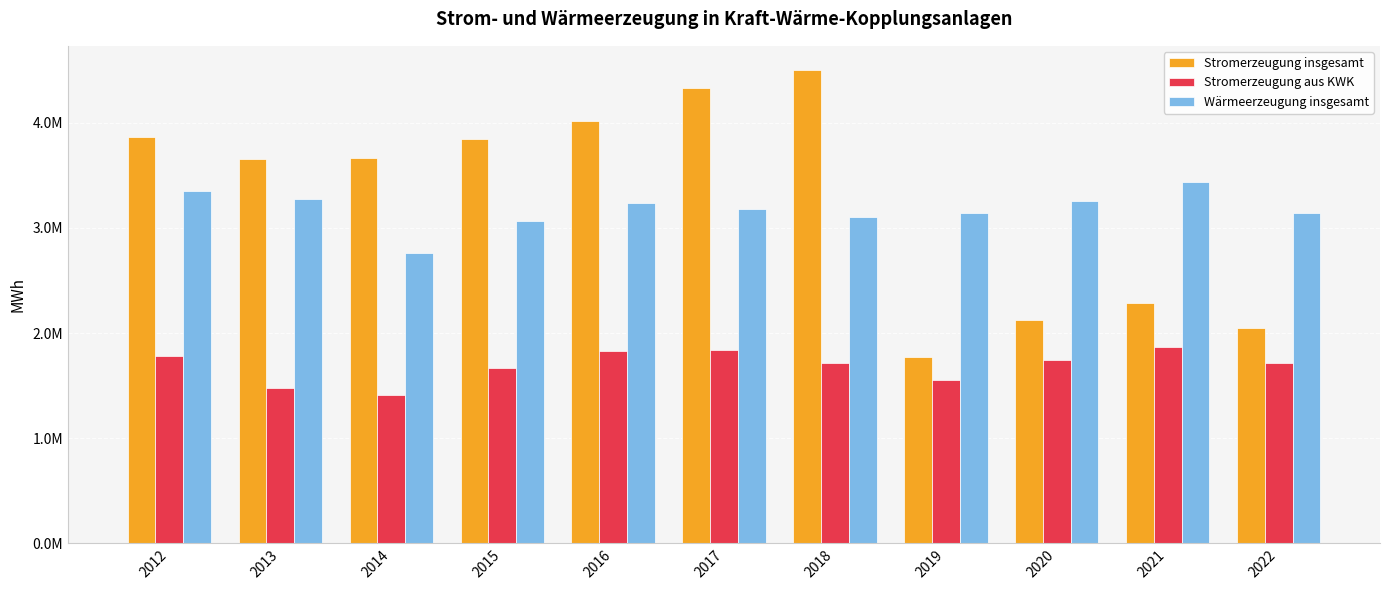

Which series has the widest spread of values?

Stromerzeugung insgesamt